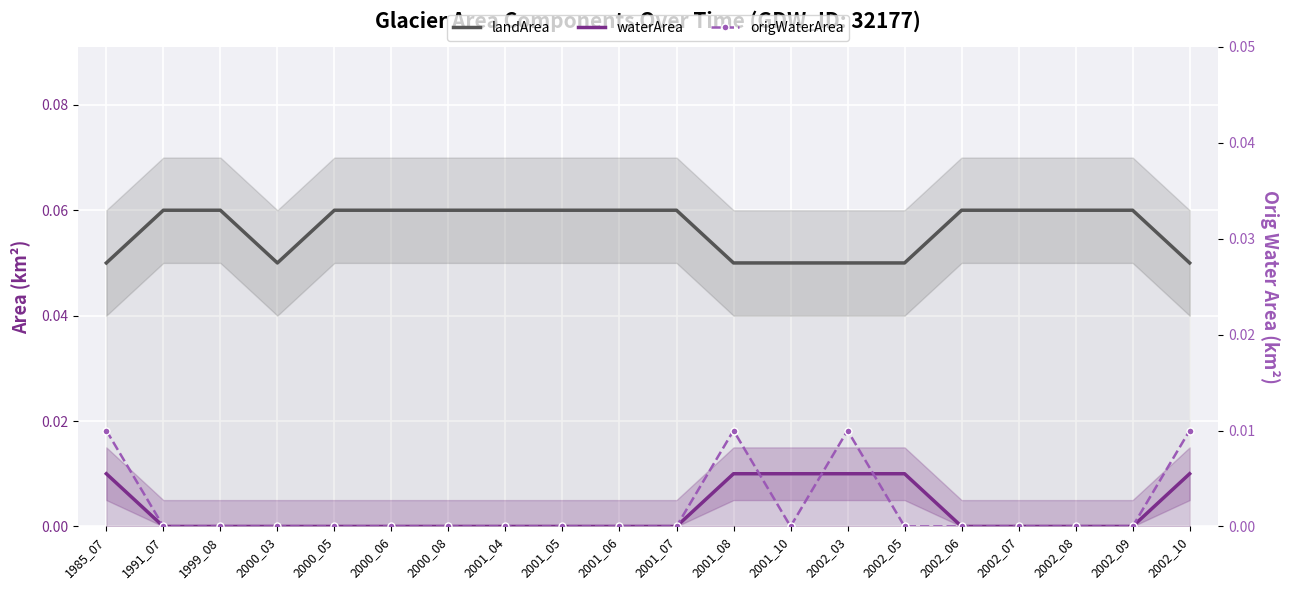

True or false: landArea has a value of 0.1 at 2000_03.

True